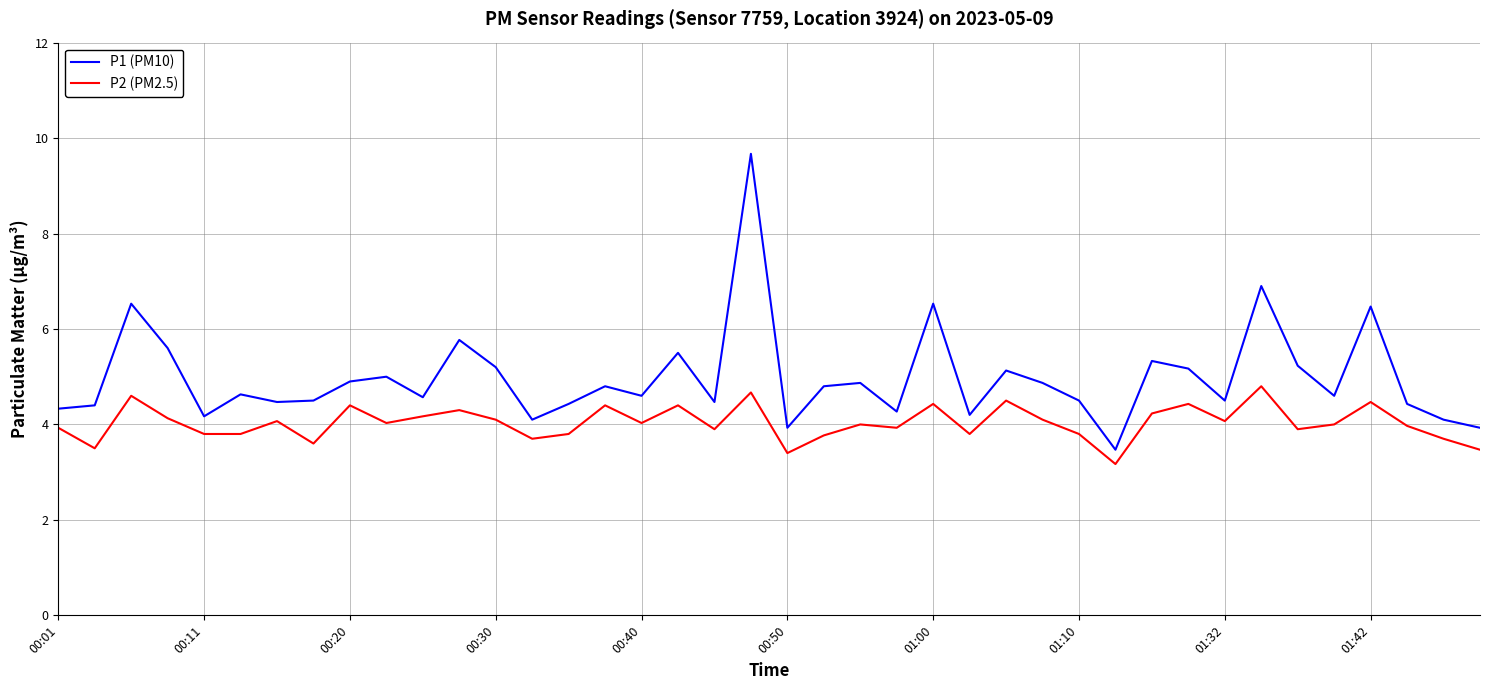

True or false: P2 (PM2.5) and P1 (PM10) cross at least once.

False